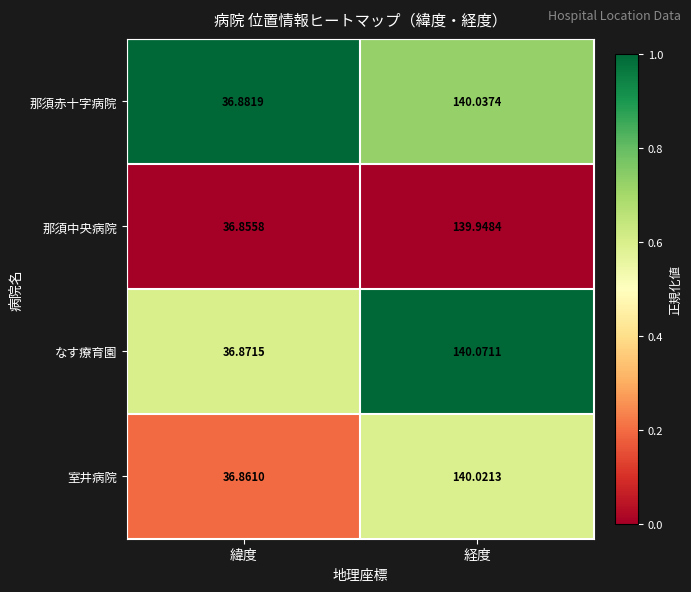

List the series in order of their peak value, lowest first.

那須中央病院, 室井病院, 那須赤十字病院, なす療育園